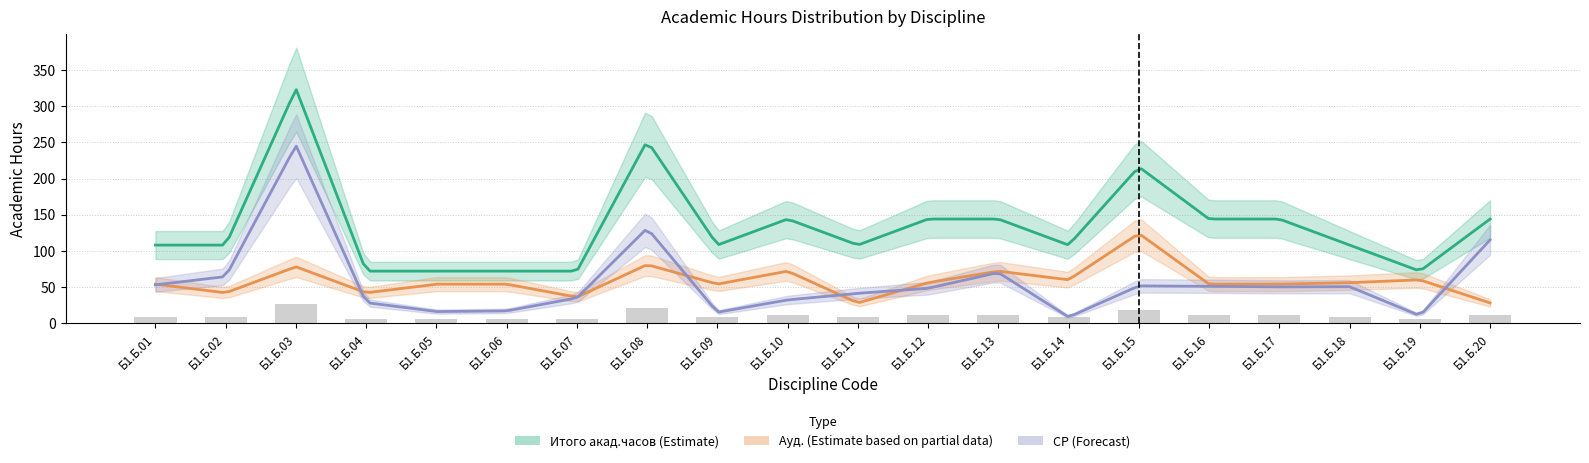

Reading right to left, extract all data points from this chart.

Итого акад.часов: Б1.Б.20=144.0	Б1.Б.19=72.0	Б1.Б.18=108.0	Б1.Б.17=144.0	Б1.Б.16=144.0	Б1.Б.15=216.0	Б1.Б.14=108.0	Б1.Б.13=144.0	Б1.Б.12=144.0	Б1.Б.11=108.0	Б1.Б.10=144.0	Б1.Б.09=108.0	Б1.Б.08=252.0	Б1.Б.07=72.0	Б1.Б.06=72.0	Б1.Б.05=72.0	Б1.Б.04=72.0	Б1.Б.03=324.0	Б1.Б.02=108.0	Б1.Б.01=108.0
Ауд.: Б1.Б.20=28.0	Б1.Б.19=60.0	Б1.Б.18=56.0	Б1.Б.17=54.0	Б1.Б.16=54.0	Б1.Б.15=124.0	Б1.Б.14=60.0	Б1.Б.13=72.0	Б1.Б.12=56.0	Б1.Б.11=28.0	Б1.Б.10=72.0	Б1.Б.09=54.0	Б1.Б.08=81.0	Б1.Б.07=36.0	Б1.Б.06=54.0	Б1.Б.05=54.0	Б1.Б.04=42.0	Б1.Б.03=78.0	Б1.Б.02=42.0	Б1.Б.01=54.0
СР: Б1.Б.20=115.2	Б1.Б.19=10.4	Б1.Б.18=50.5	Б1.Б.17=50.2	Б1.Б.16=51.1	Б1.Б.15=51.6	Б1.Б.14=8.5	Б1.Б.13=70.1	Б1.Б.12=48.3	Б1.Б.11=41.3	Б1.Б.10=32.2	Б1.Б.09=15.1	Б1.Б.08=131.2	Б1.Б.07=35.0	Б1.Б.06=17.0	Б1.Б.05=16.1	Б1.Б.04=28.5	Б1.Б.03=245.8	Б1.Б.02=64.5	Б1.Б.01=53.0